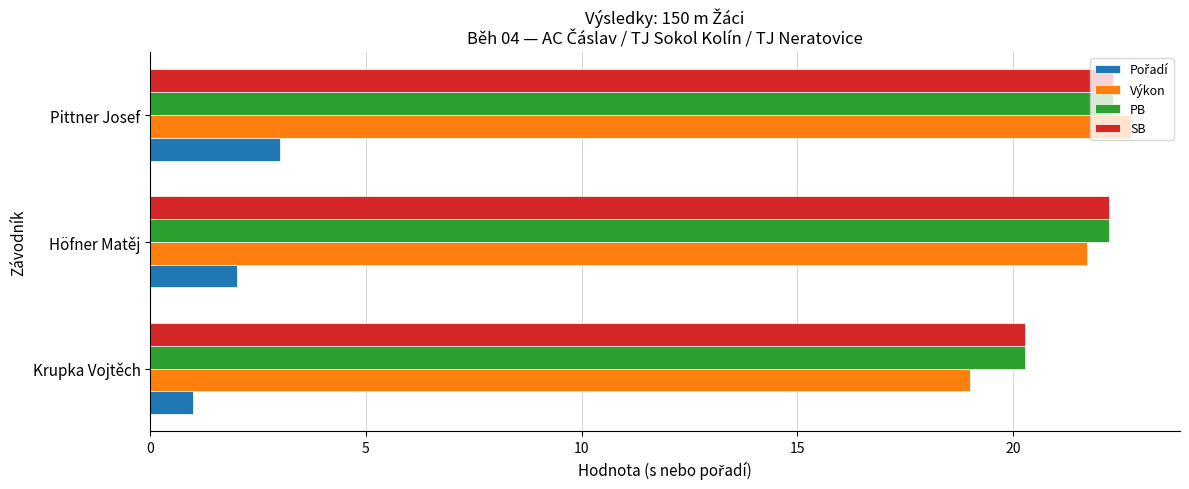

What is the spread (max minus min) of values at Krupka Vojtěch?

19.3